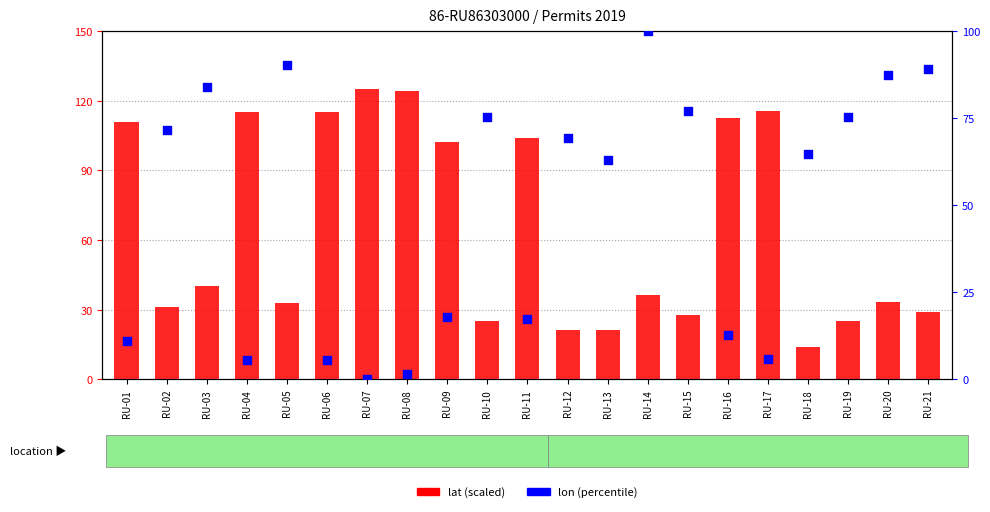

Which series contains the lowest Y value?

lon (percentile)